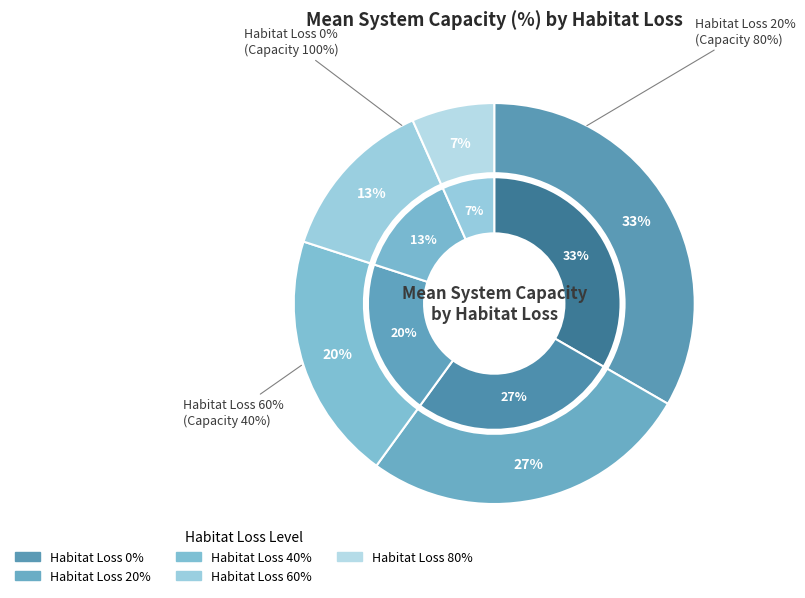

The 0% slice represents 40% of the pie. True or false?

False